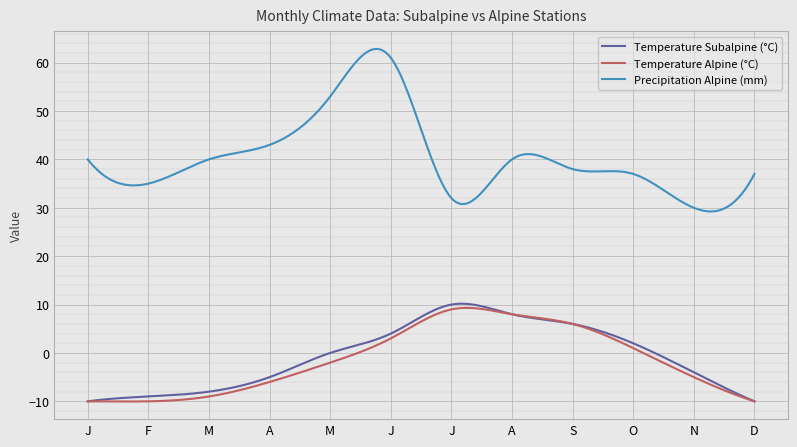

Which series has the widest spread of values?

Precipitation Alpine (mm)